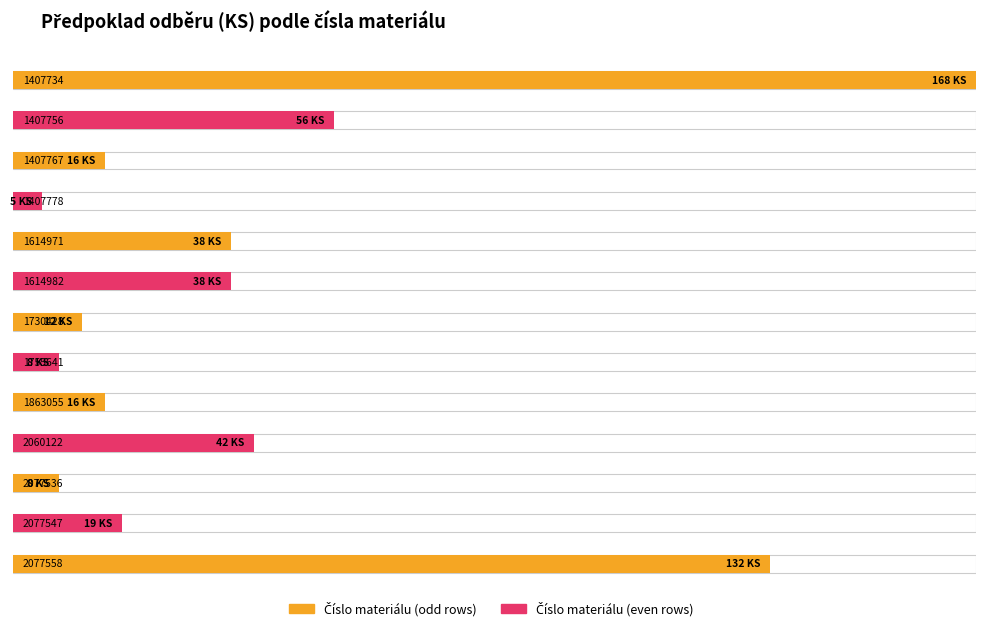

What is the difference between the values at 1614982 and 2077536?

30